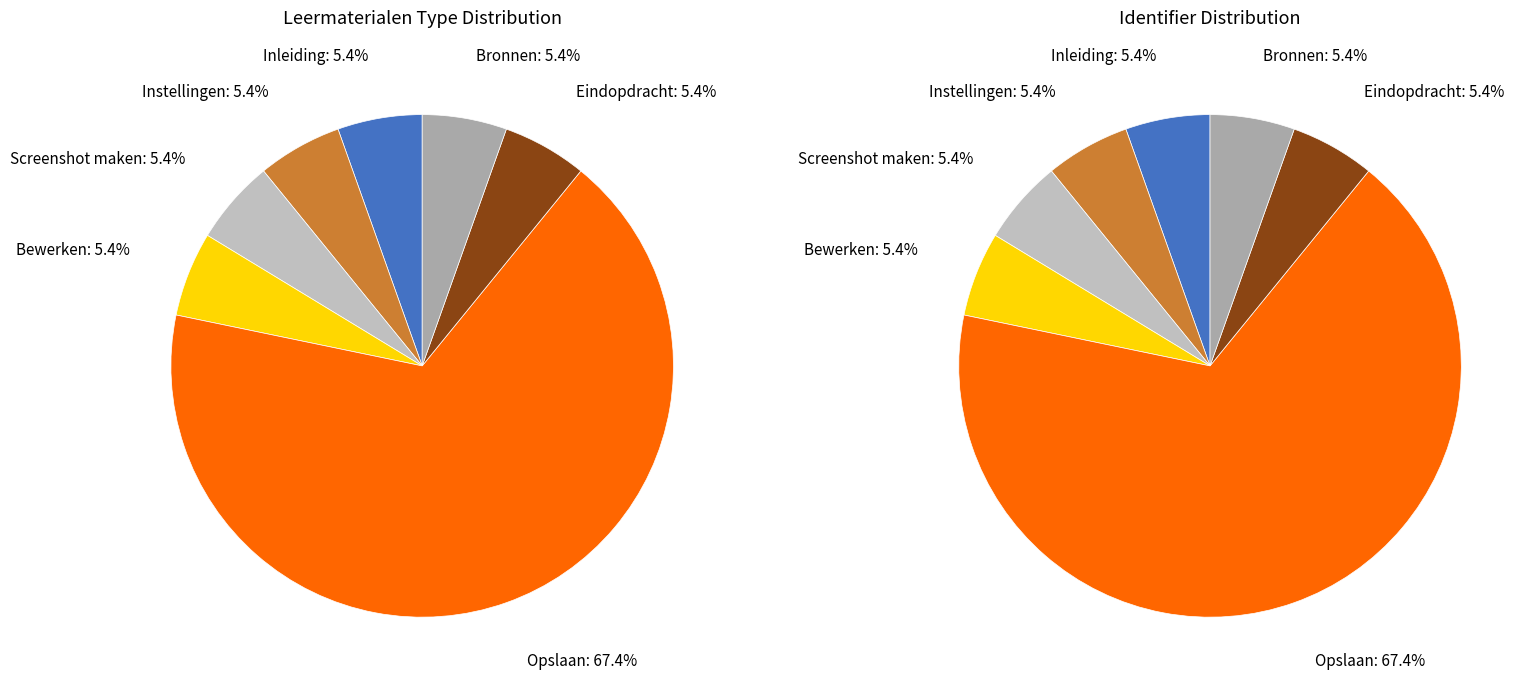

Rank the categories by value from highest to lowest.

Opslaan, Bewerken, Bronnen, Eindopdracht, Instellingen, Screenshot maken, Inleiding